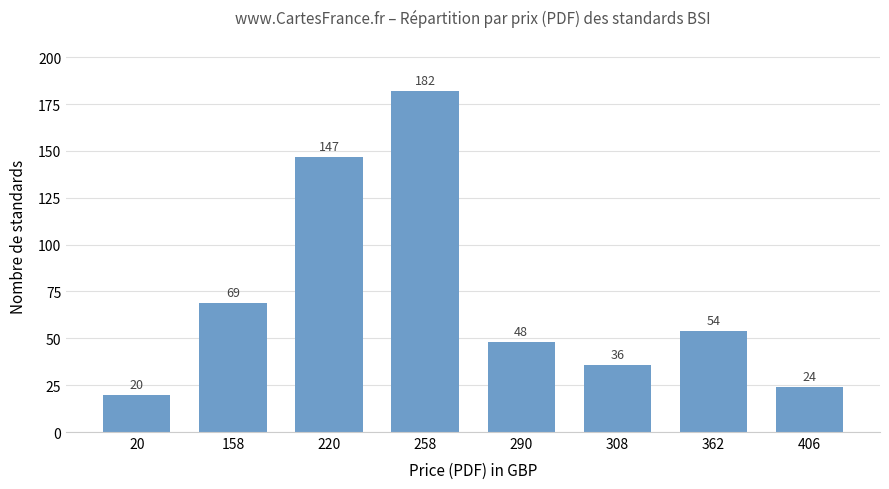

What is the value of the 2nd bar from the left?

69